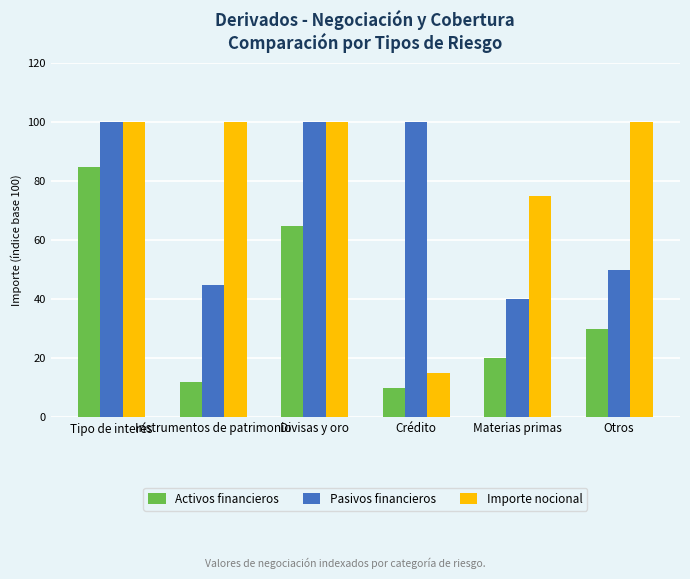

What is the minimum value shown in the chart?

10